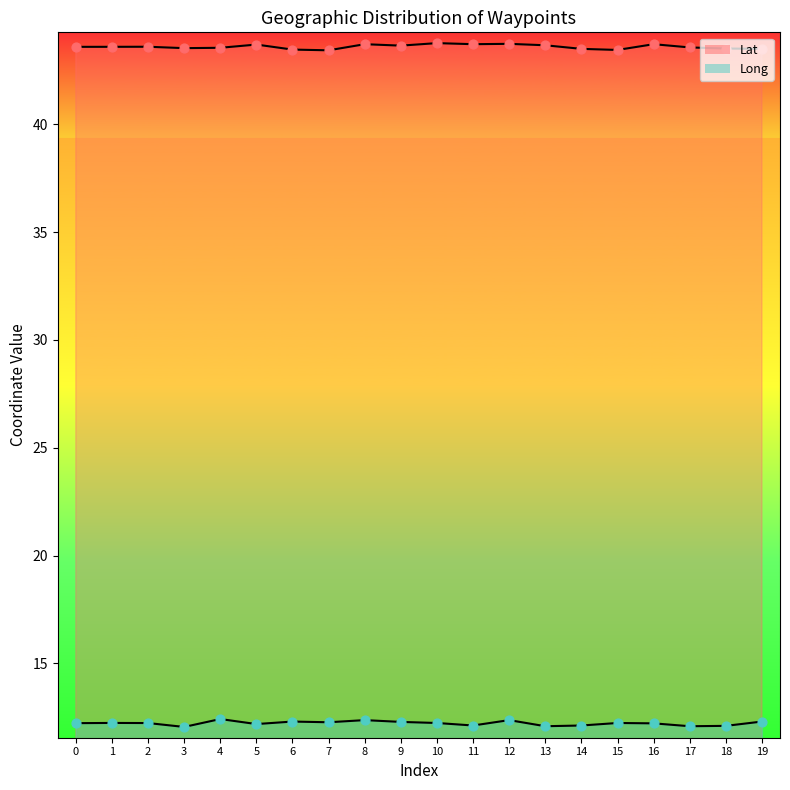

Is the value of Long at 8 greater than the value of Lat at 0?

No